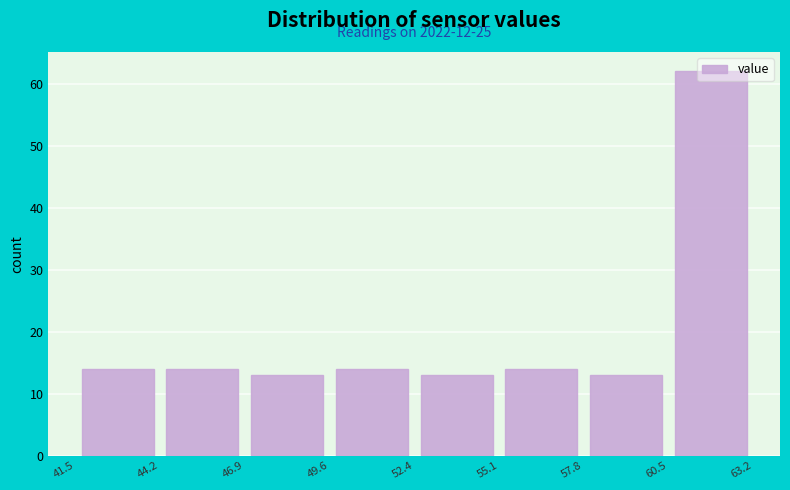

Which range on the x-axis has the tallest bar?

60.5 to 63.2